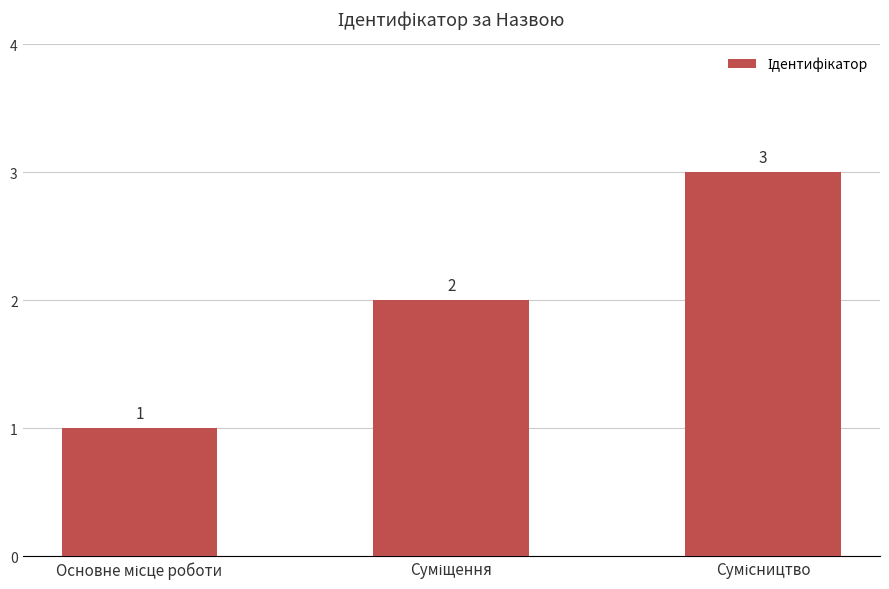

What is the value of the 1st bar from the left?

1